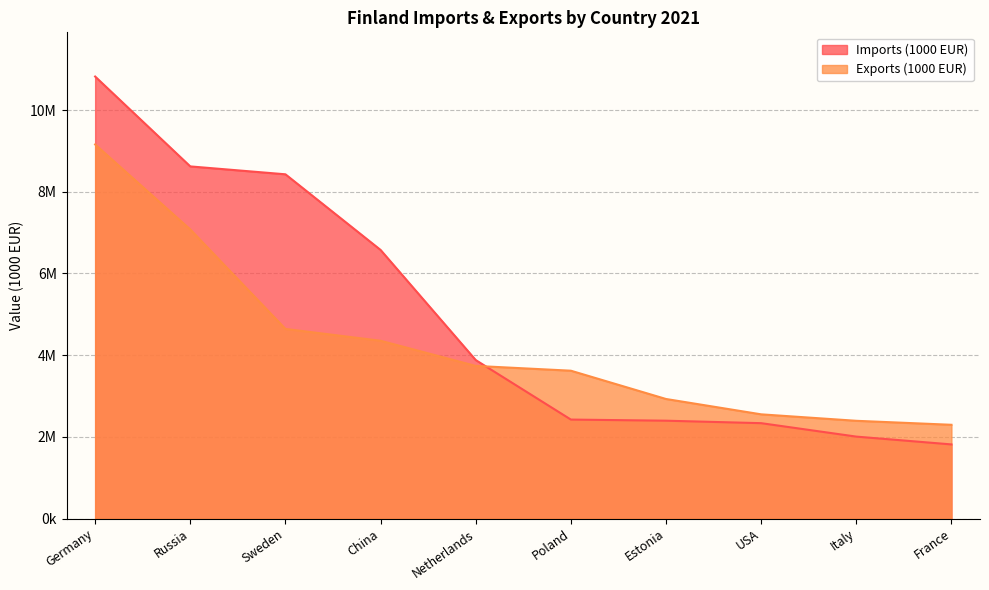

True or false: Imports (1000 EUR) has more than 0 interior local peaks.

False